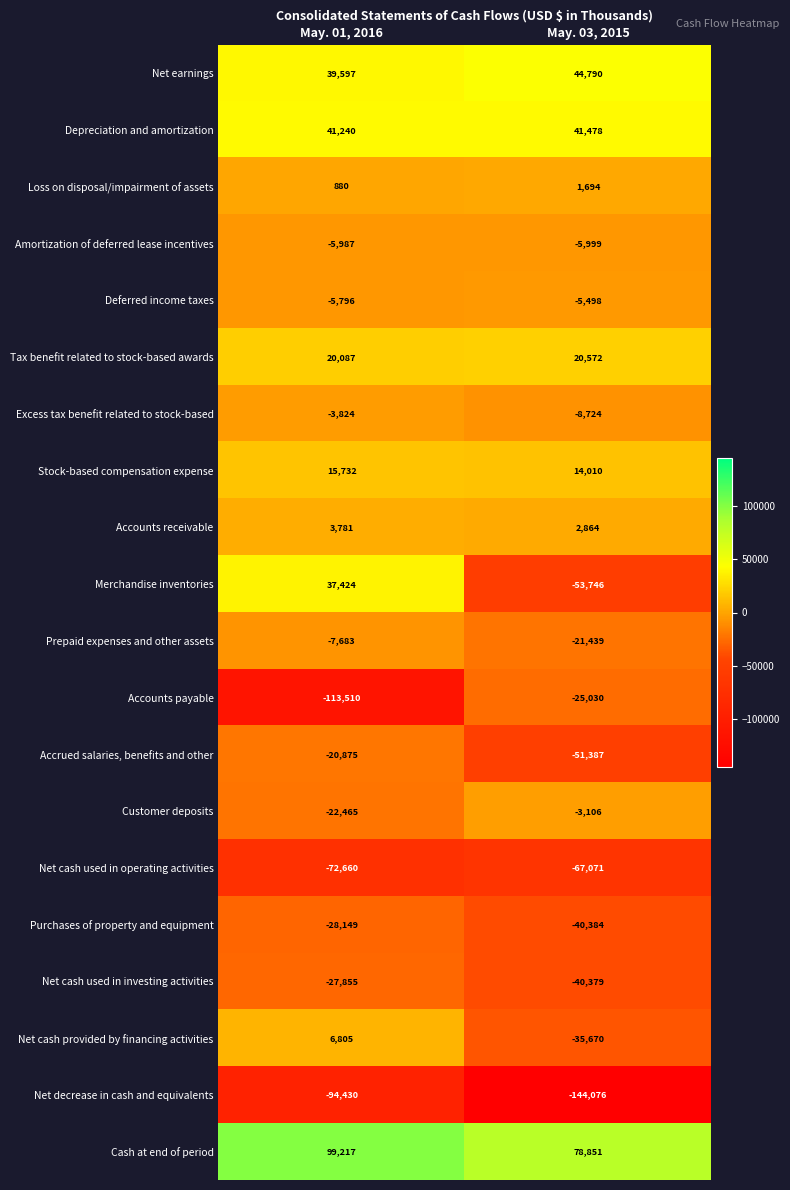

What is the sum of the Net cash used in investing activities values at May. 01, 2016 and May. 03, 2015?

-68234